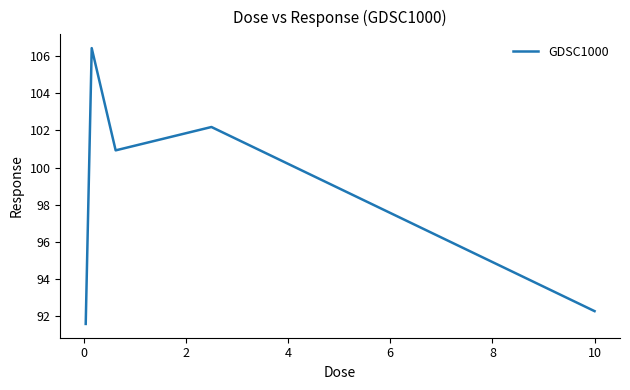

What is the average value?

98.7